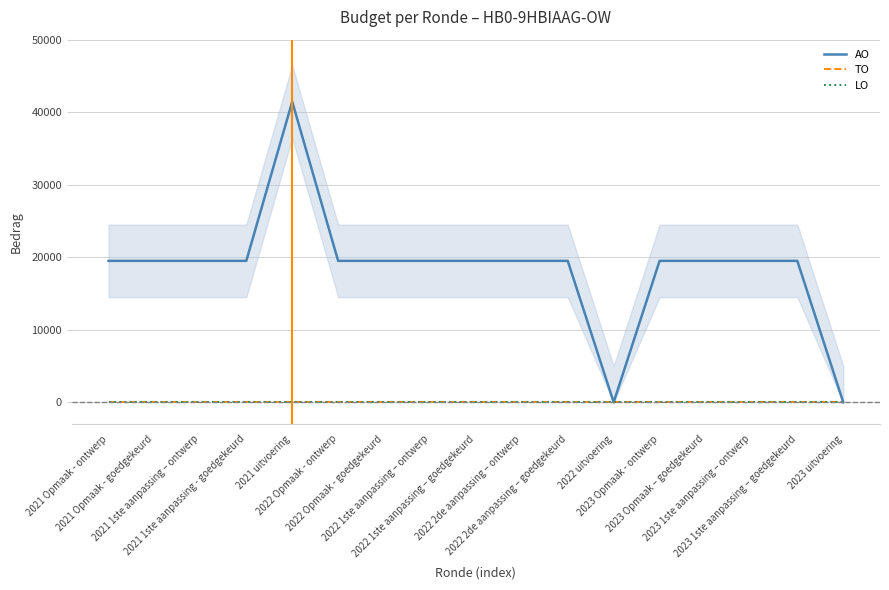

What is the label of the 17th point from the right?

2021 Opmaak - ontwerp